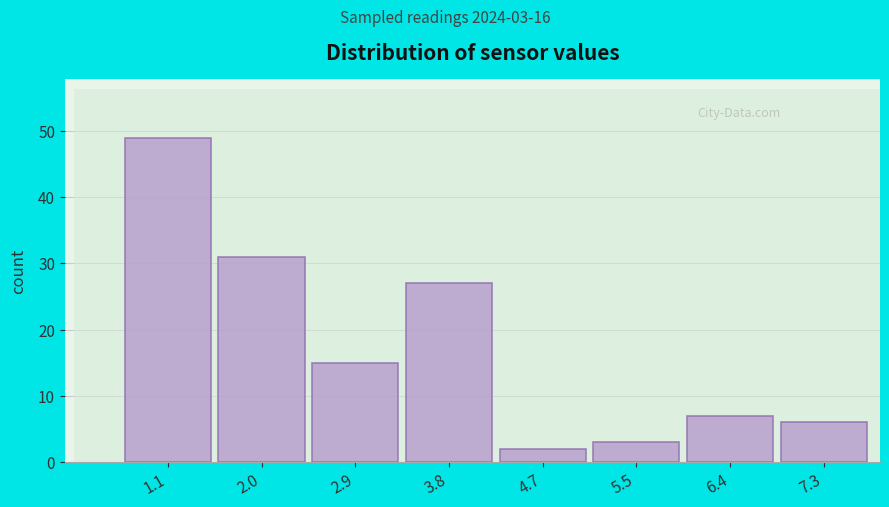

Reading left to right, extract all data points from this chart.

1.1=49	2.0=31	2.9=15	3.8=27	4.7=2	5.5=3	6.4=7	7.3=6